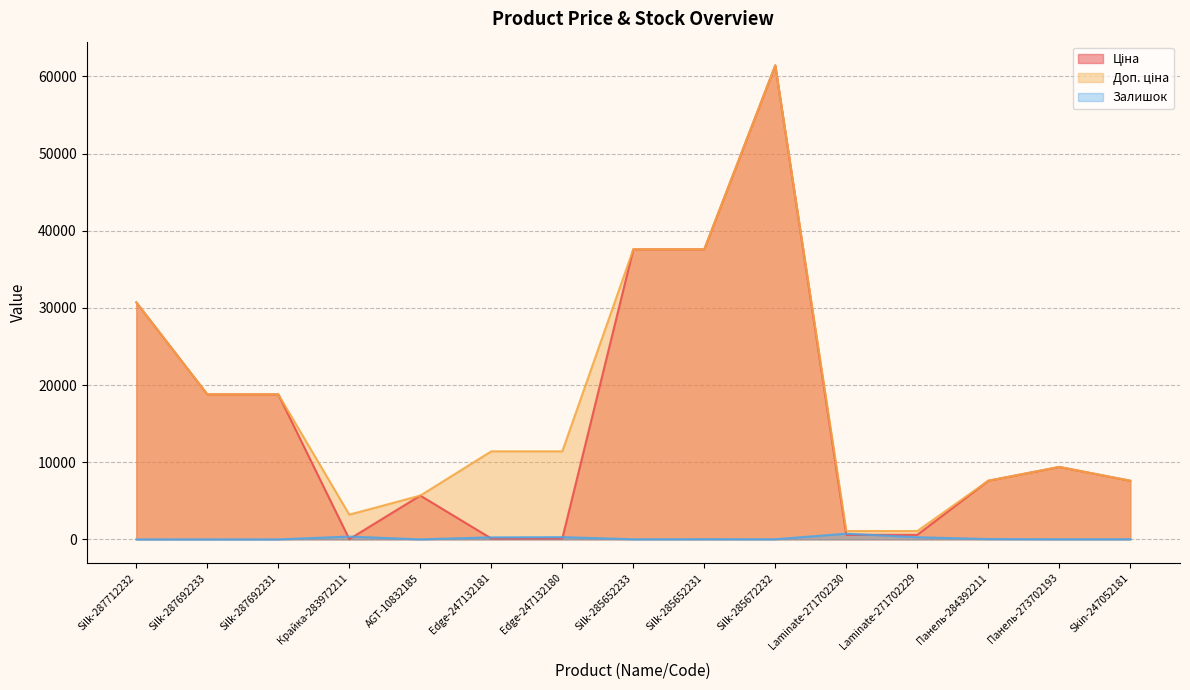

What is the value of the Доп. ціна point at the 2nd from the left?

18796.8